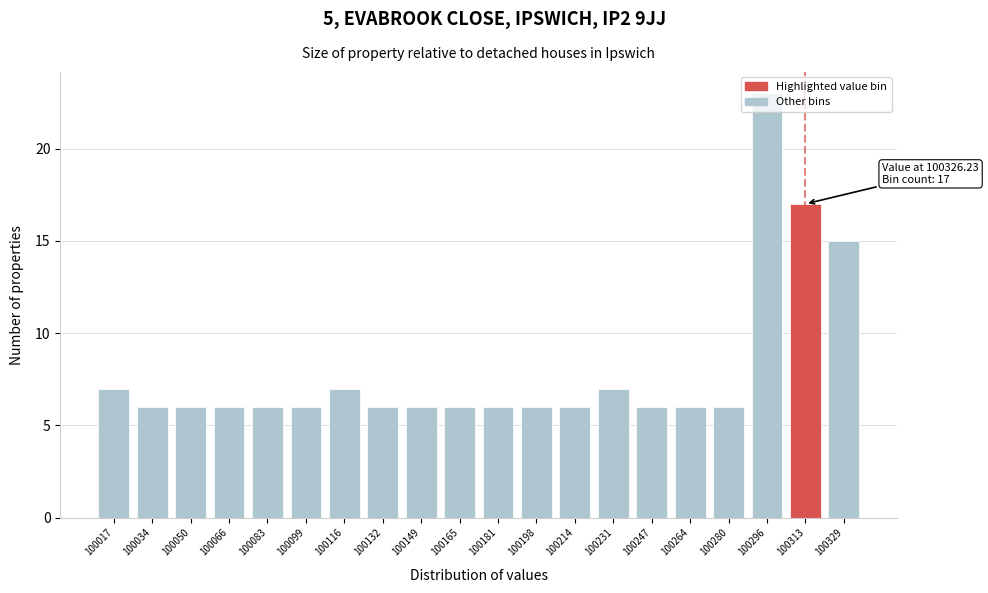

What is the value of the 12th bar from the left?

6